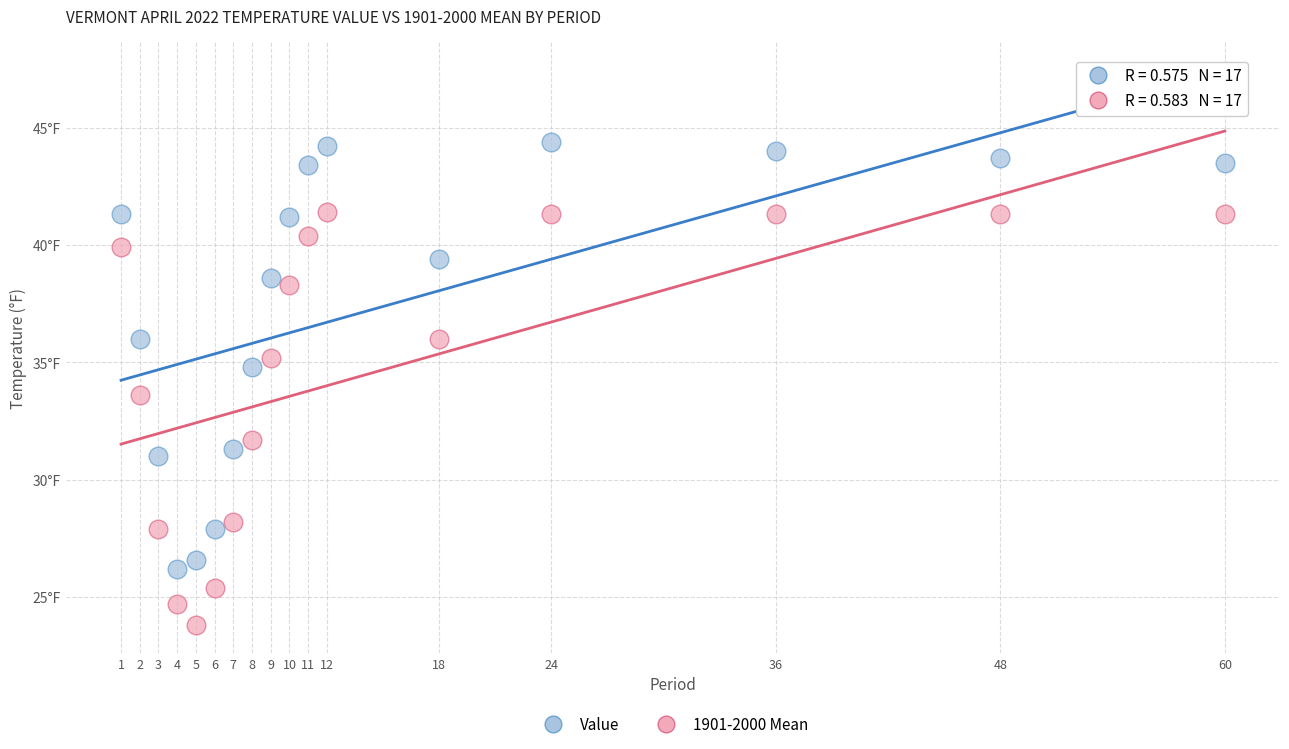

What are all the series names shown in the legend?

Value, 1901-2000 Mean